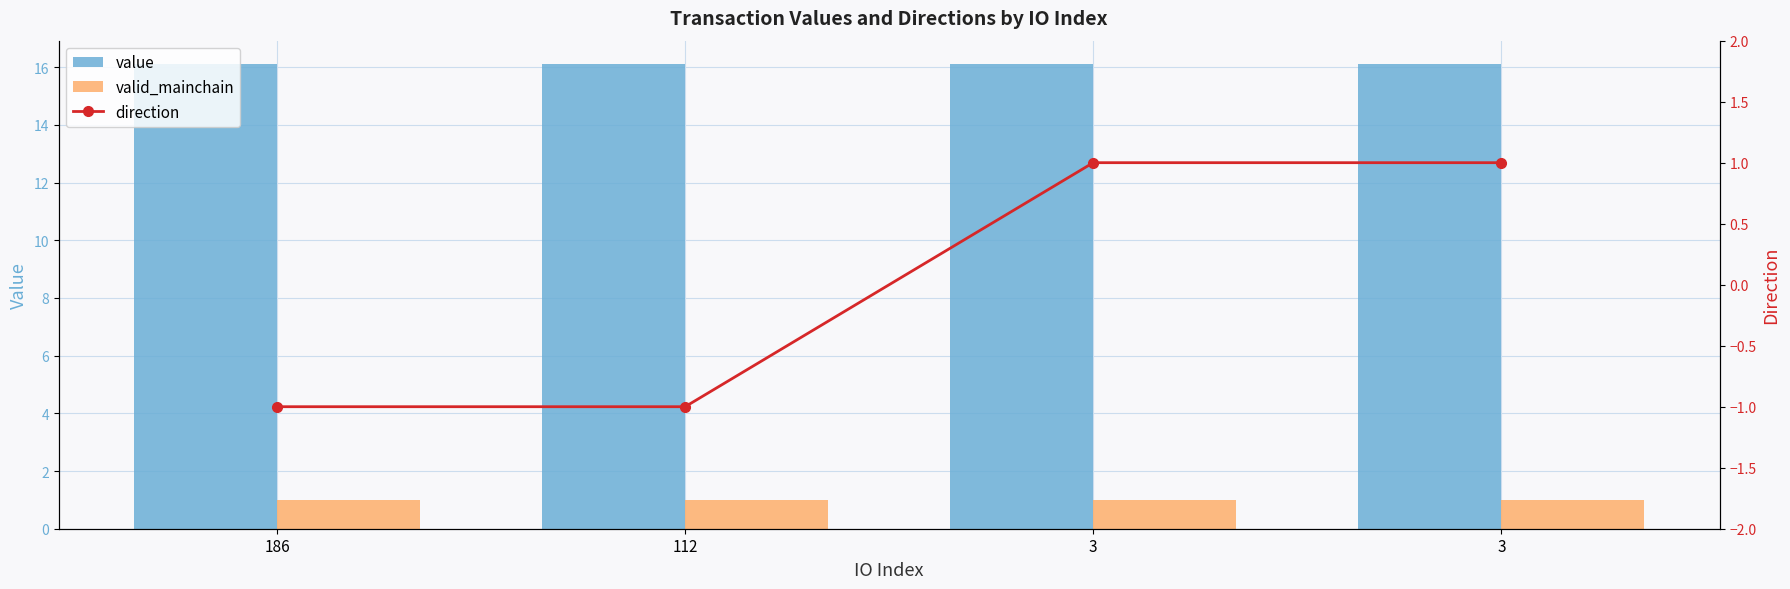

The value of value at 186 is 23.8. True or false?

False